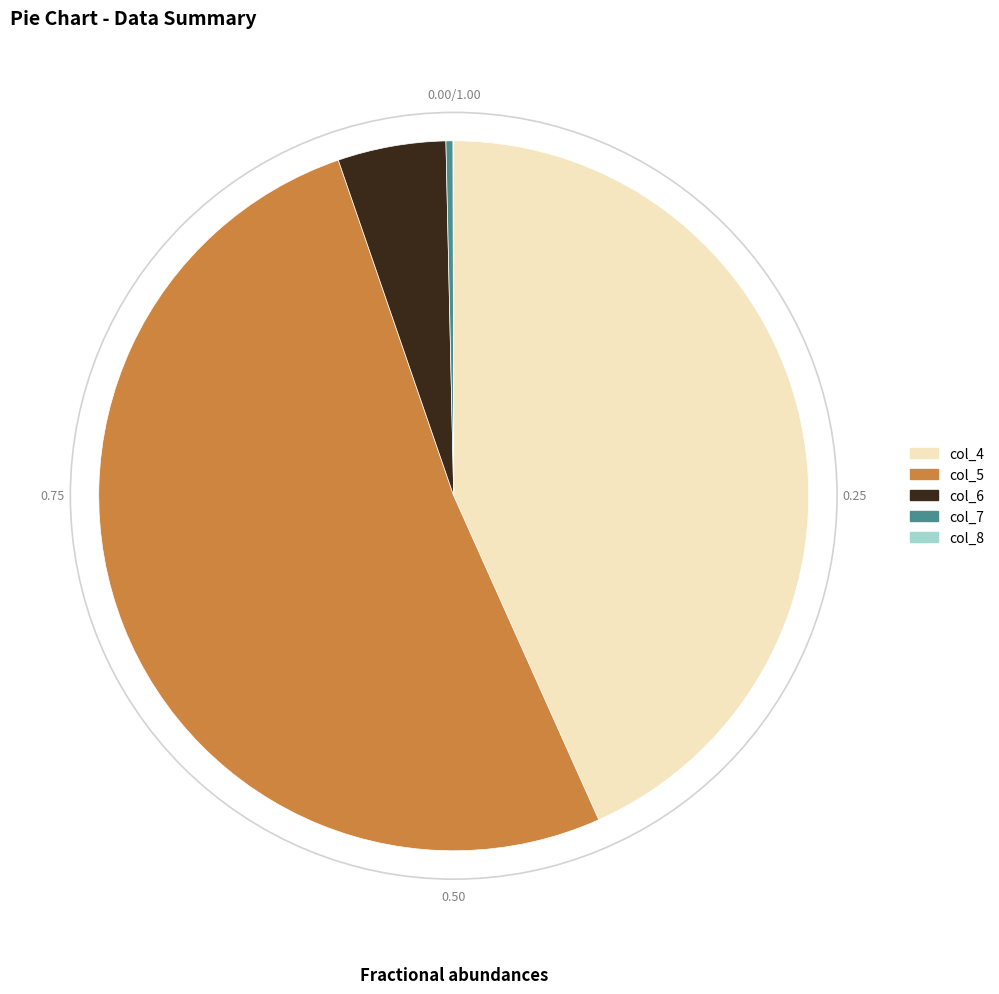

Do col_7 and col_4 together represent more than half of the pie?

No